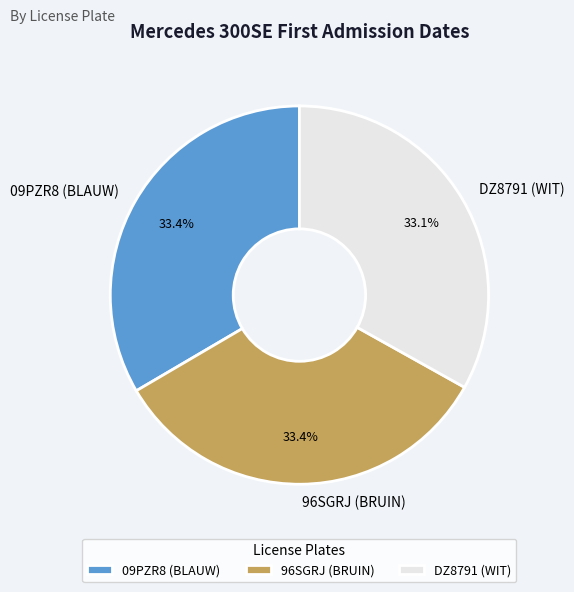

What percentage is NOT represented by DZ8791 (WIT)?

66.9%